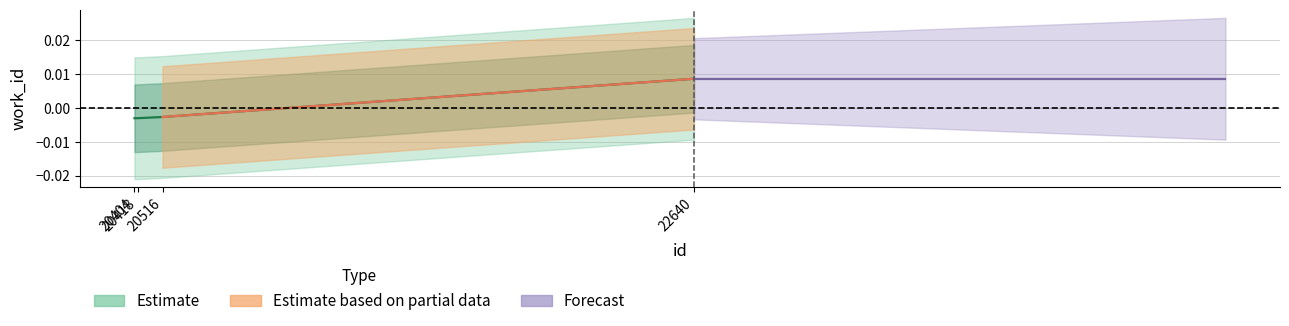

Where does the data first go above 0?

22640